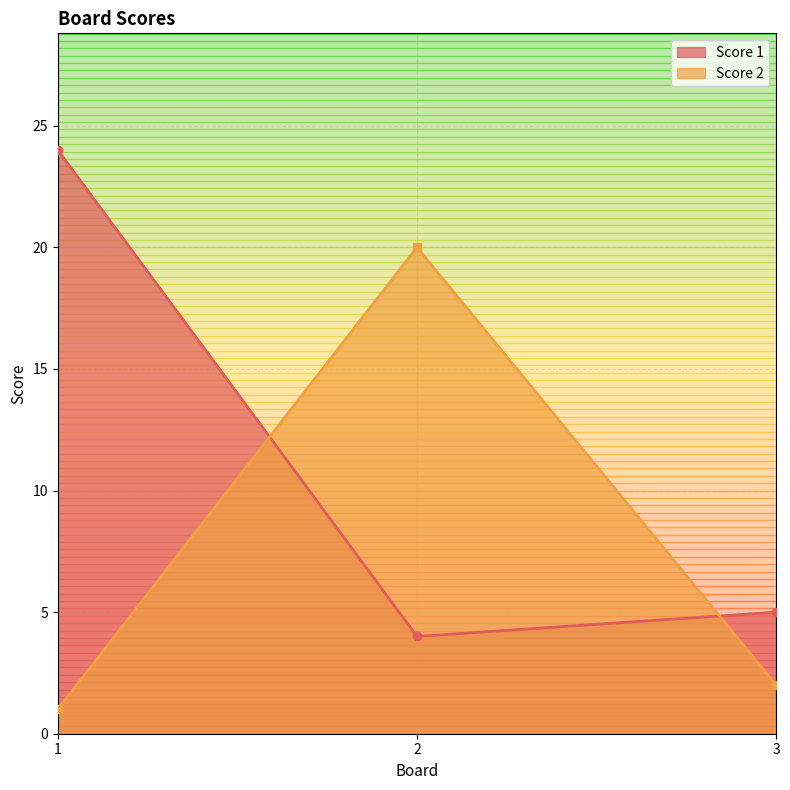

Read the Score 1 value at 2, to the nearest 5.

5